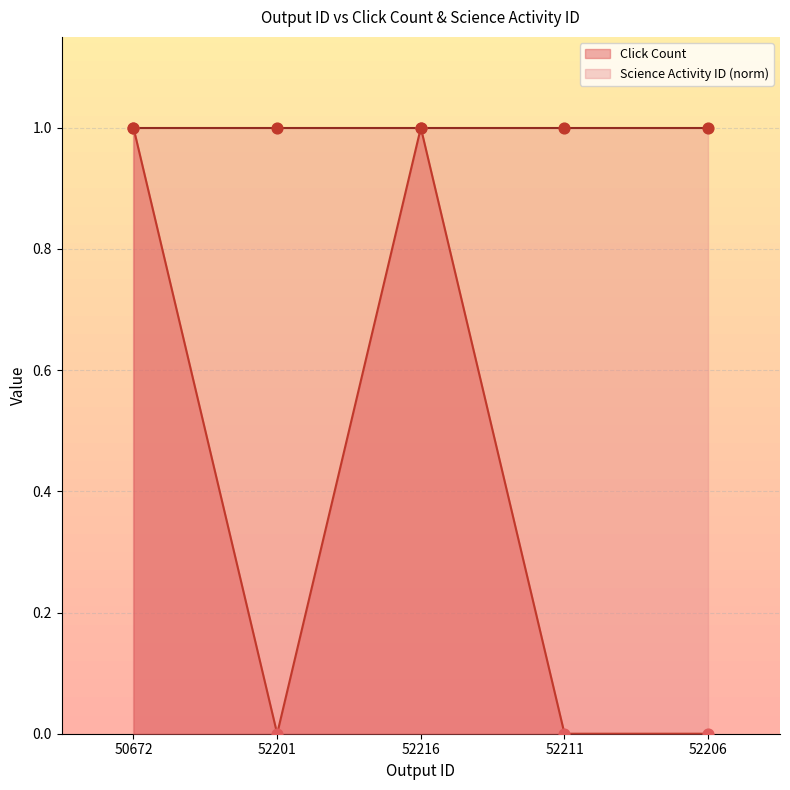

Between 52216 and 52201, which is larger?

52216